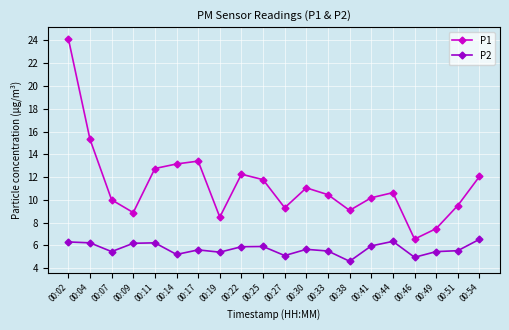

At how many categories does at least one series exceed 22?

1